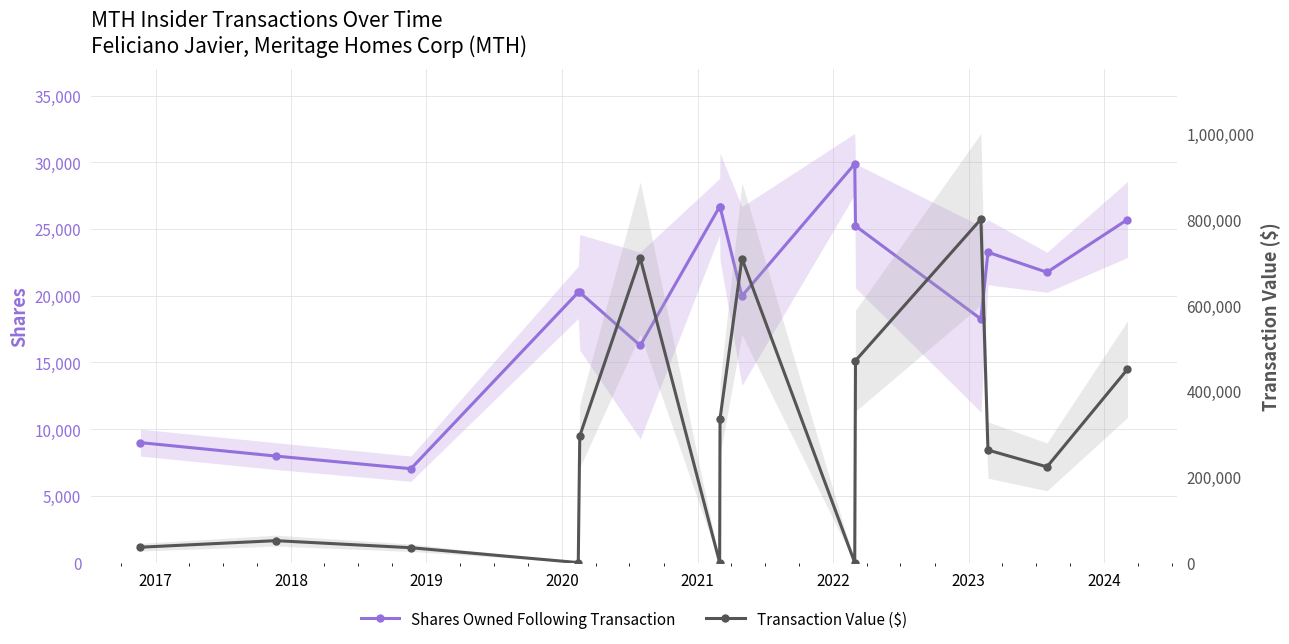

How many interior local valleys does the Transaction Value ($) series have?

4